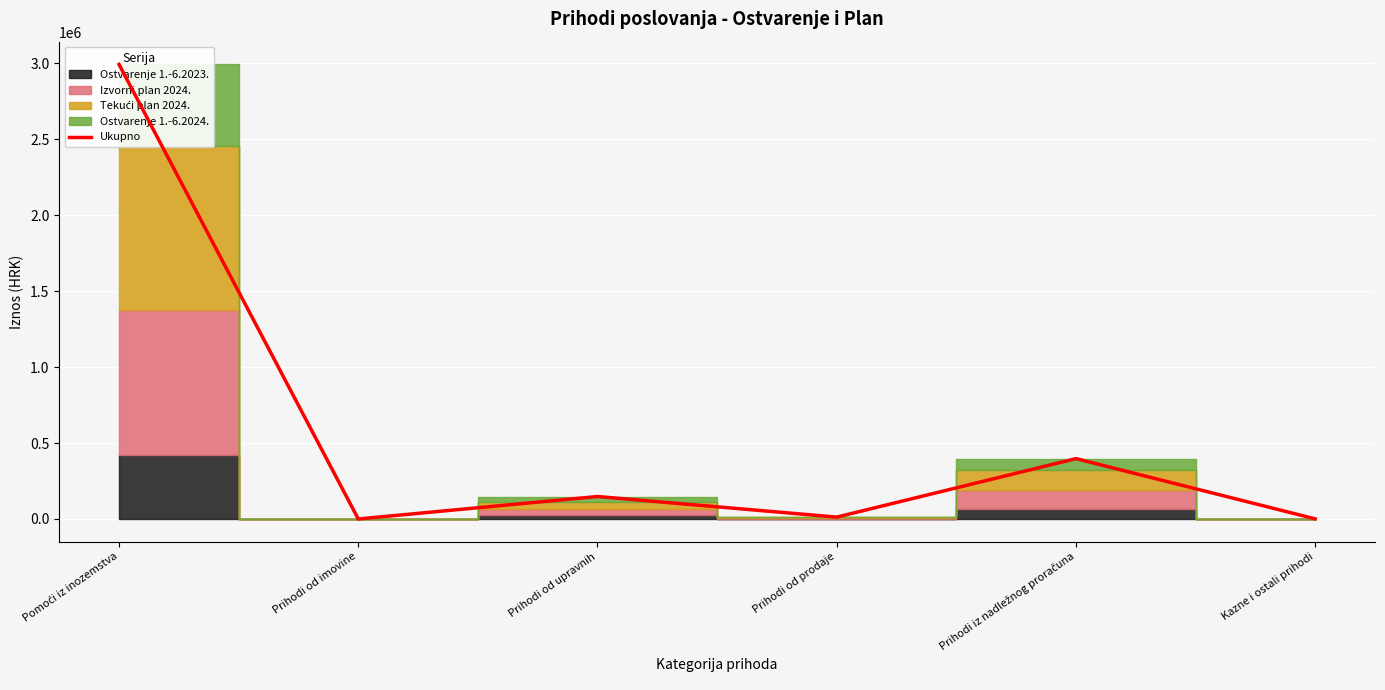

Reading left to right, list all the values displayed in this chart.

2992842.1	4.0	147867.1	12229.2	397338.9	700.0